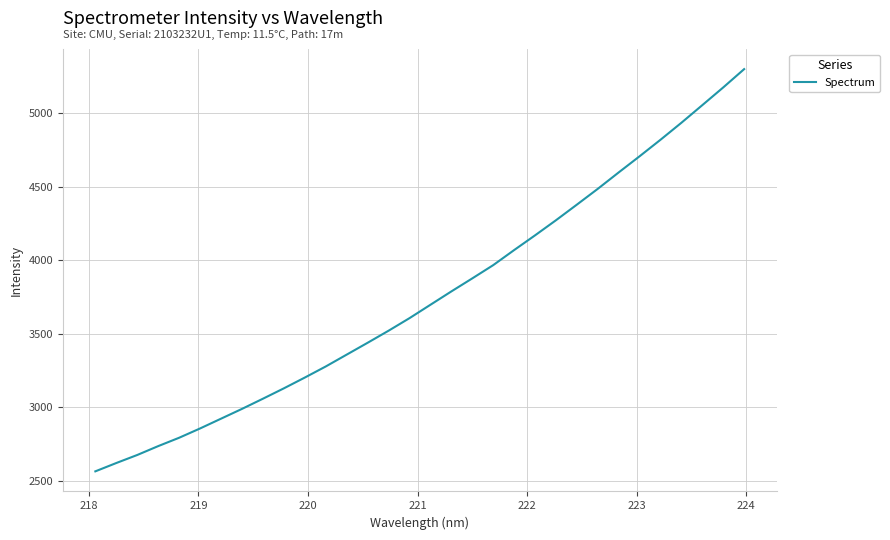

What is the greatest value displayed?

5300.0